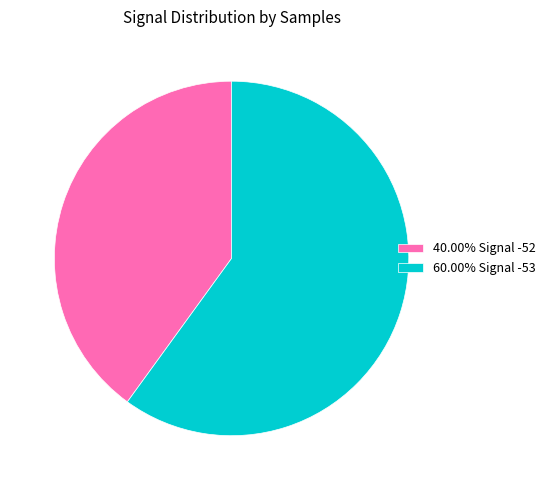

Approximately how many times larger is the value at 40.00% Signal -52 compared to 60.00% Signal -53?

0.7